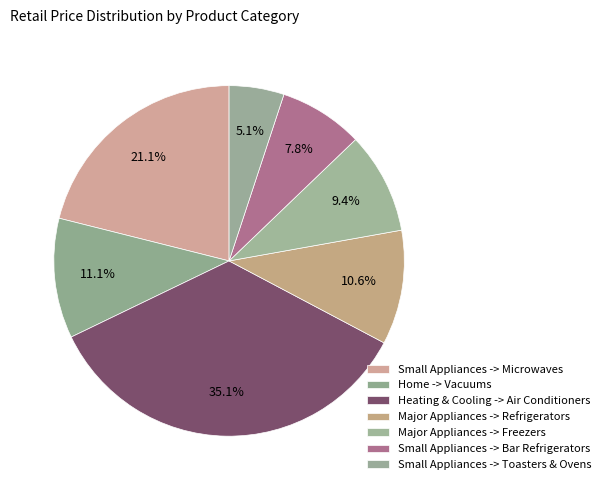

Count the number of slices in the pie.

7